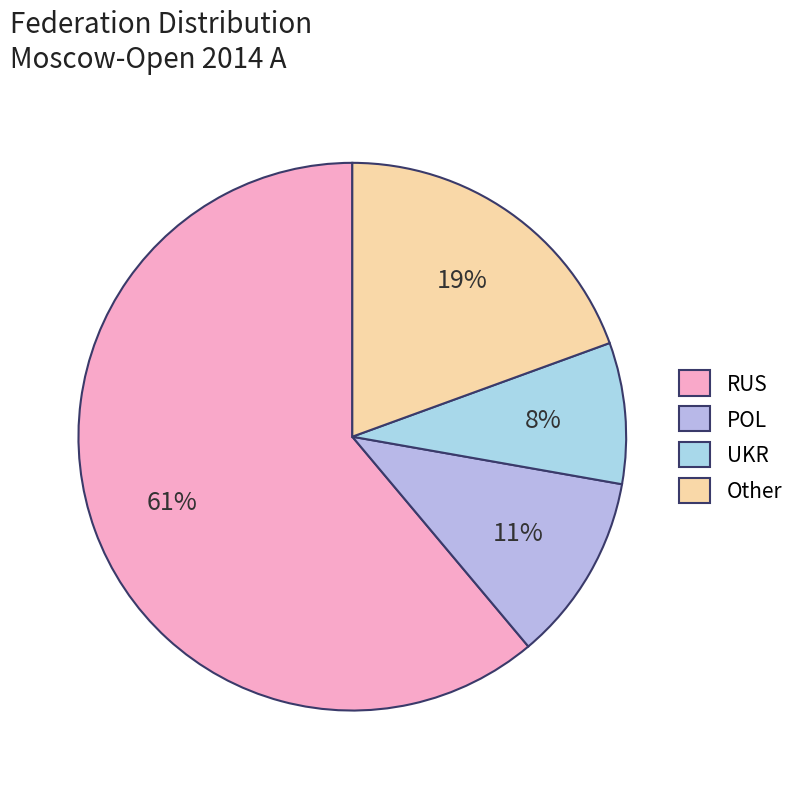

Rank the categories by value from highest to lowest.

RUS, Other, POL, UKR